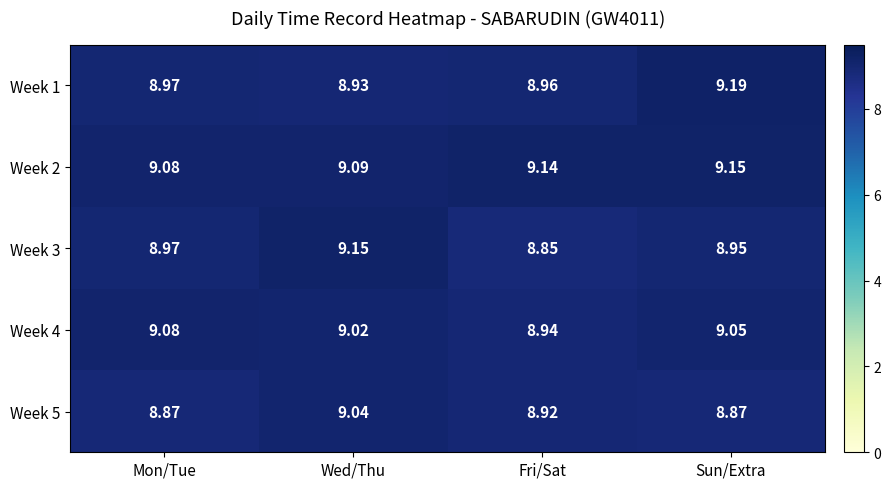

At which label does Week 4 first exceed 9?

Mon/Tue